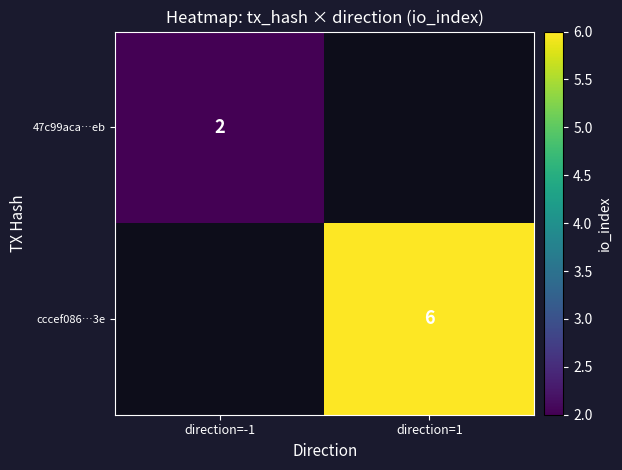

How many series are shown in this chart?

2